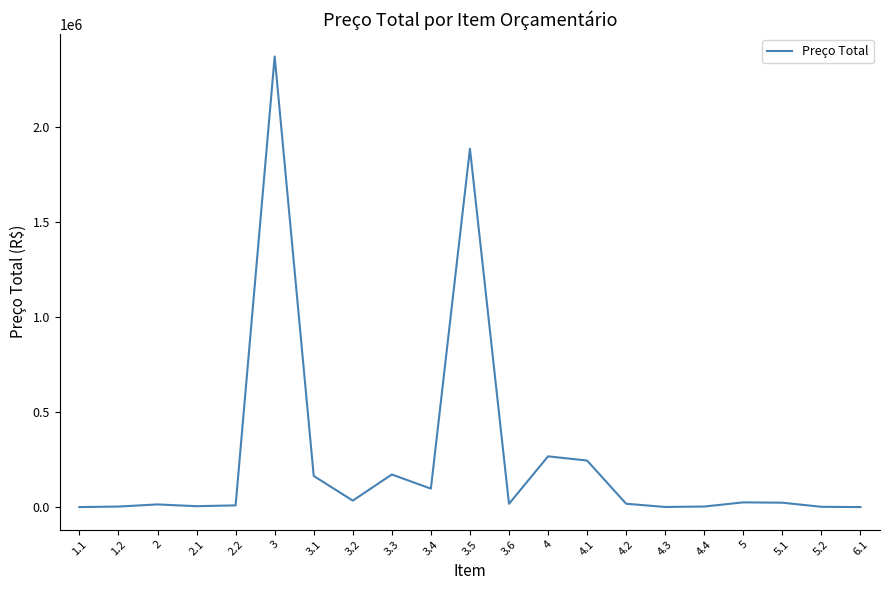

The chart shows a value of 5012.0 at 2.1. True or false?

True